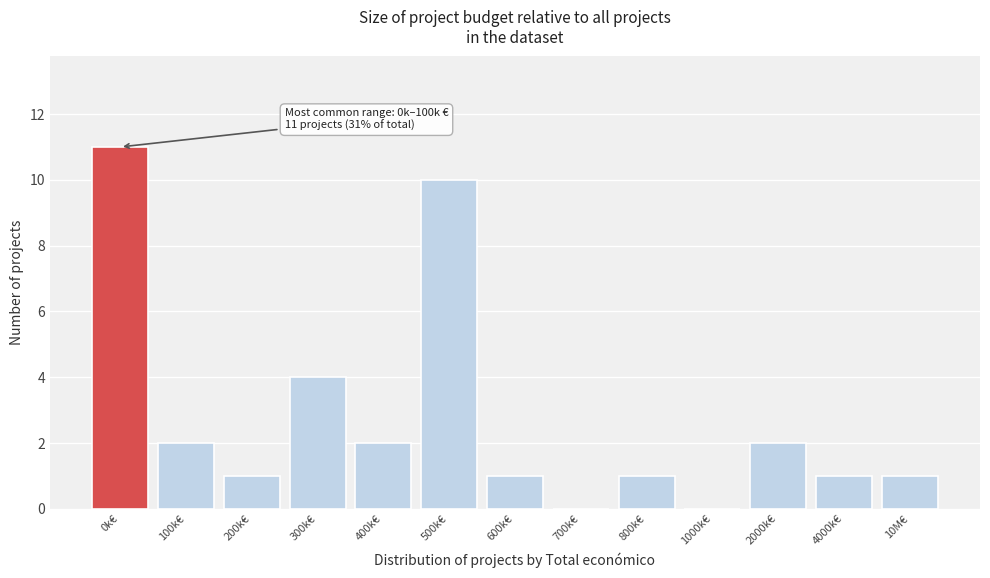

Reading left to right, list all the values displayed in this chart.

0k€=11	100k€=2	200k€=1	300k€=4	400k€=2	500k€=10	600k€=1	700k€=0	800k€=1	1000k€=0	2000k€=2	4000k€=1	10M€=1